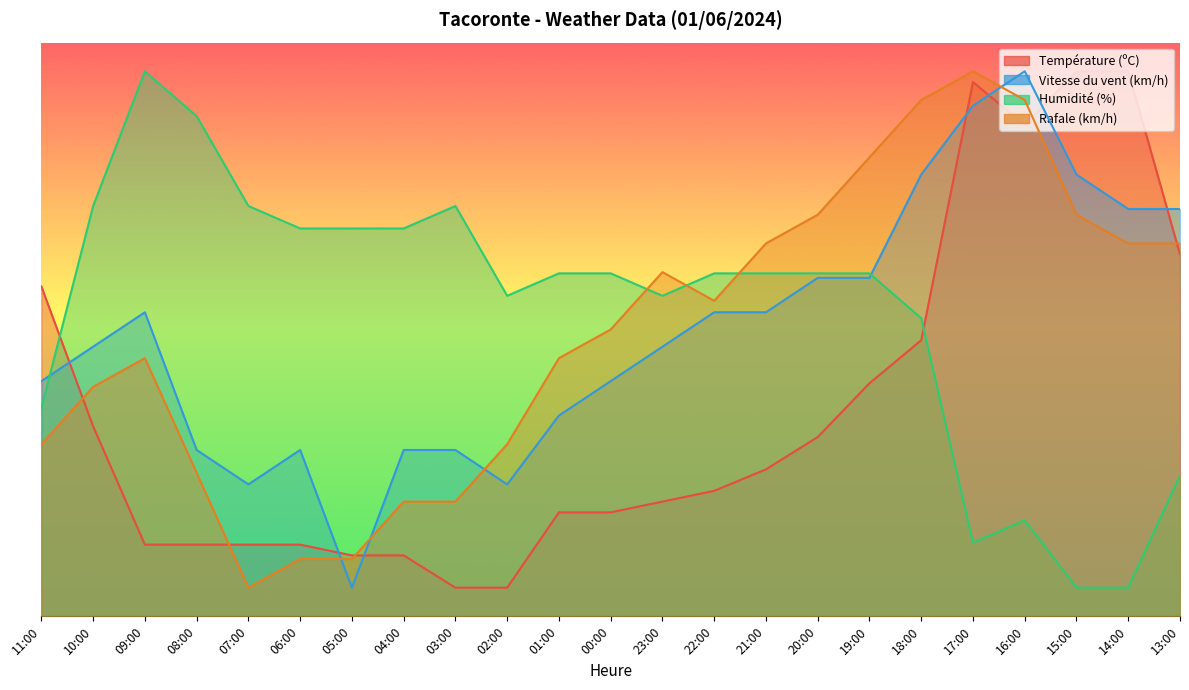

Which category has the highest value in the Vitesse du vent (km/h) series?

16:00